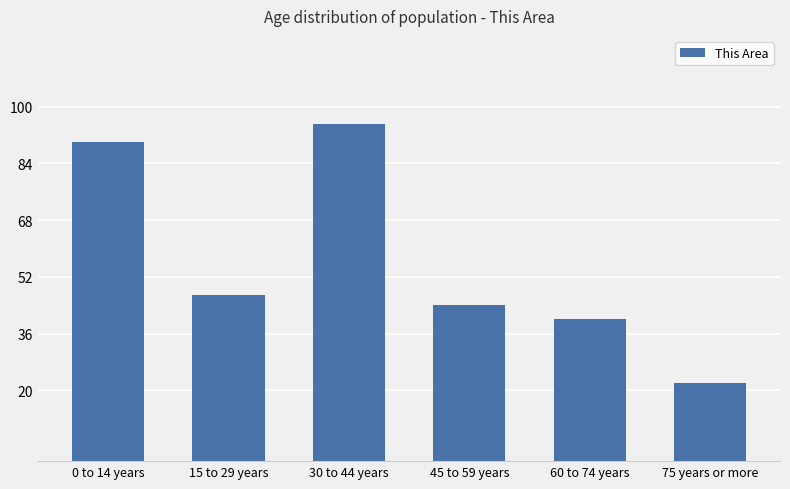

Rank the categories by value from highest to lowest.

30 to 44 years, 0 to 14 years, 15 to 29 years, 45 to 59 years, 60 to 74 years, 75 years or more